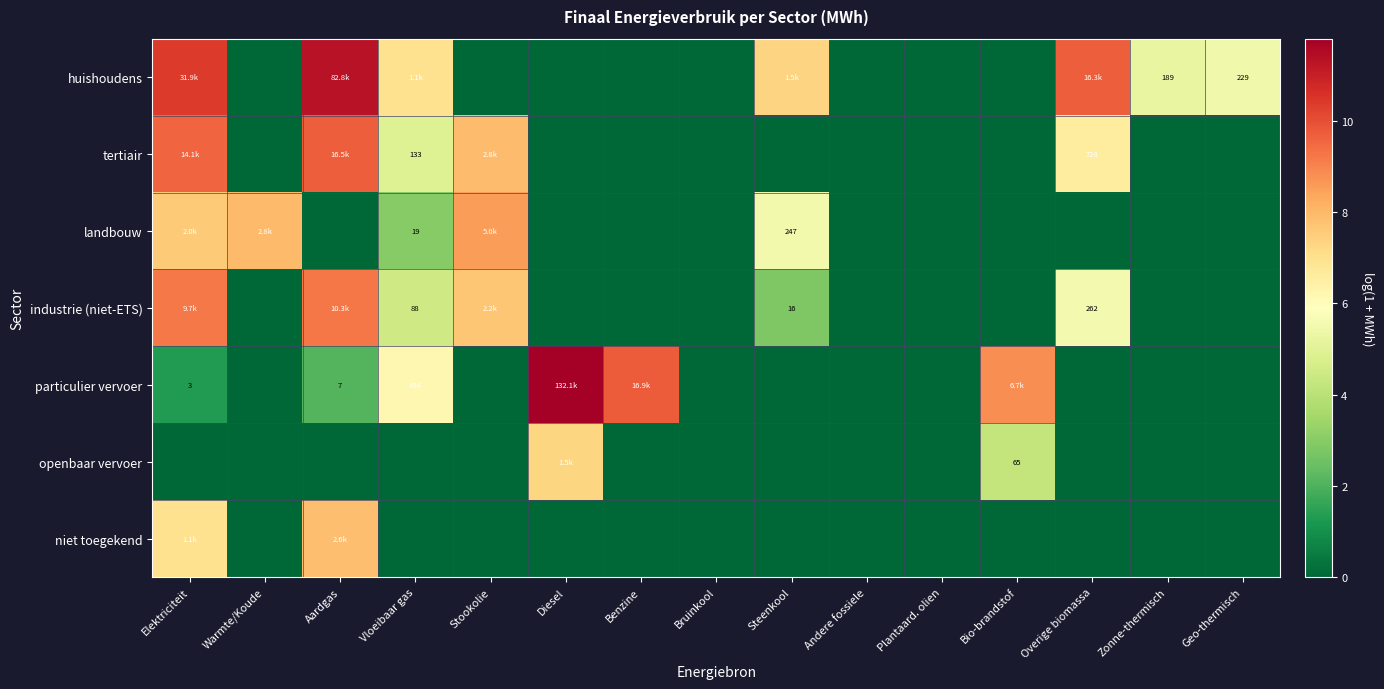

What is the difference between the maximum and minimum values in the niet toegekend series?

7.9